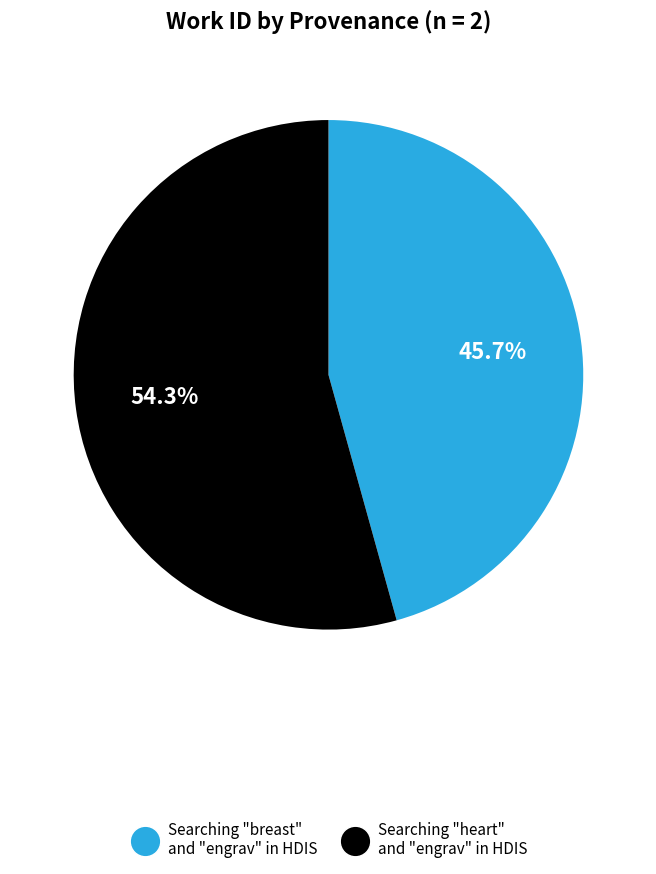

What percentage is the Searching "breast" and "engrav" in HDIS slice, to the nearest percent?

46%